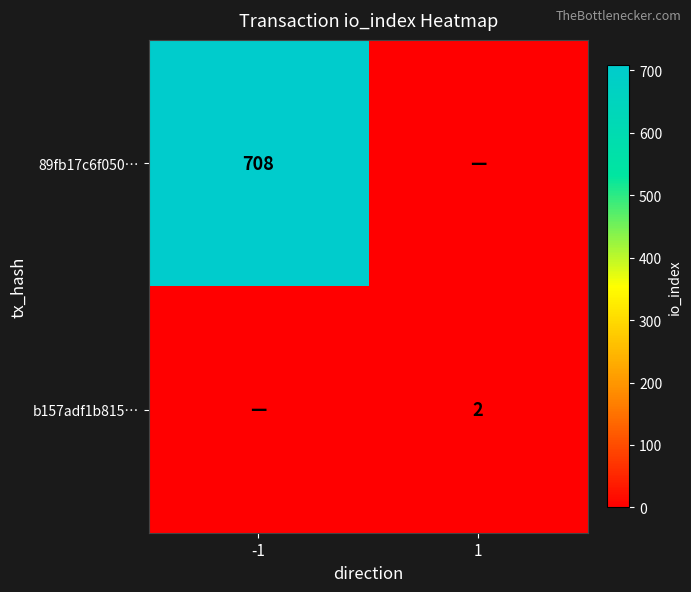

The b157adf1b815… series shows 1 at 1. True or false?

False